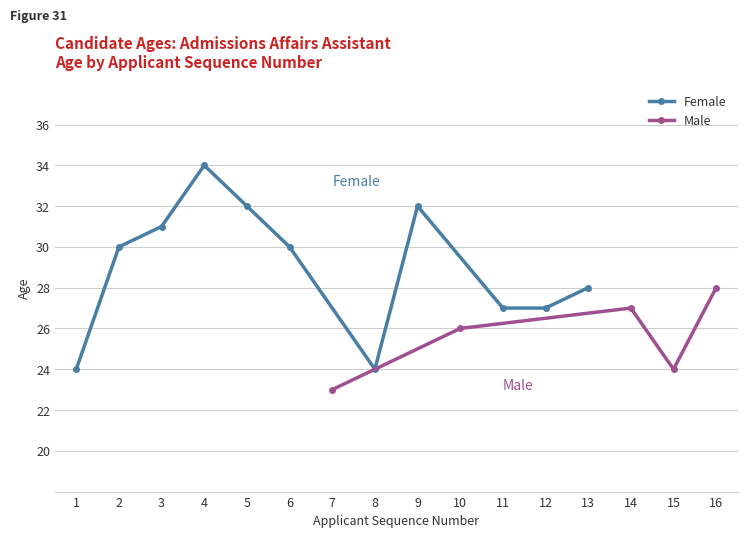

Is it true that the value at 5 is 52?

False